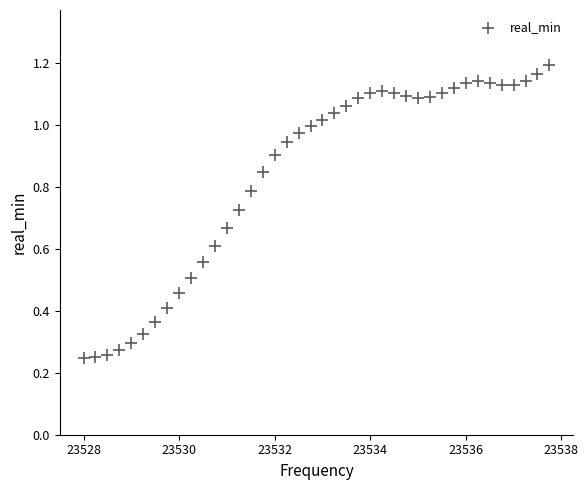

What is the range of X values (max minus min)?

9.8